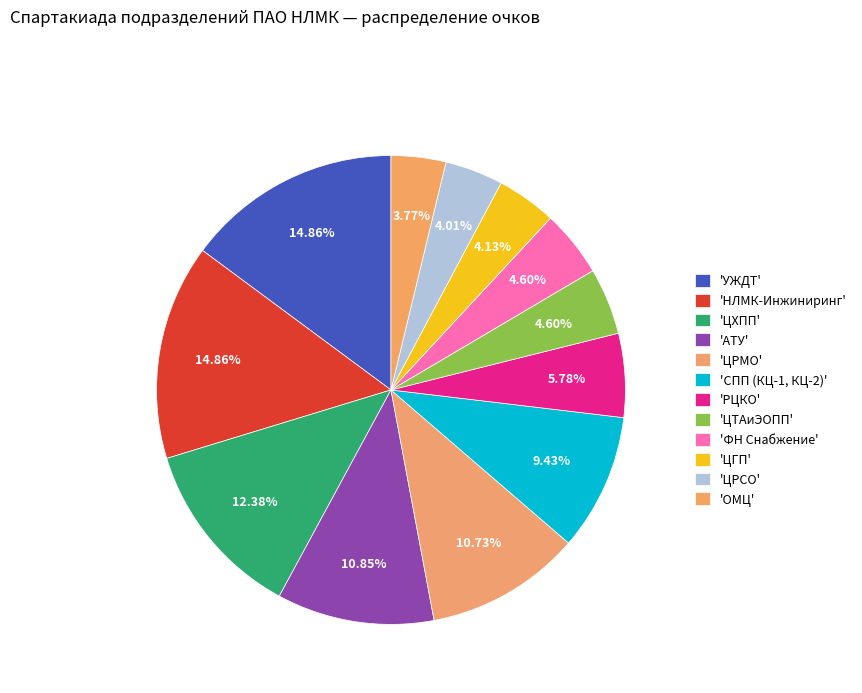

Count the number of slices in the pie.

12